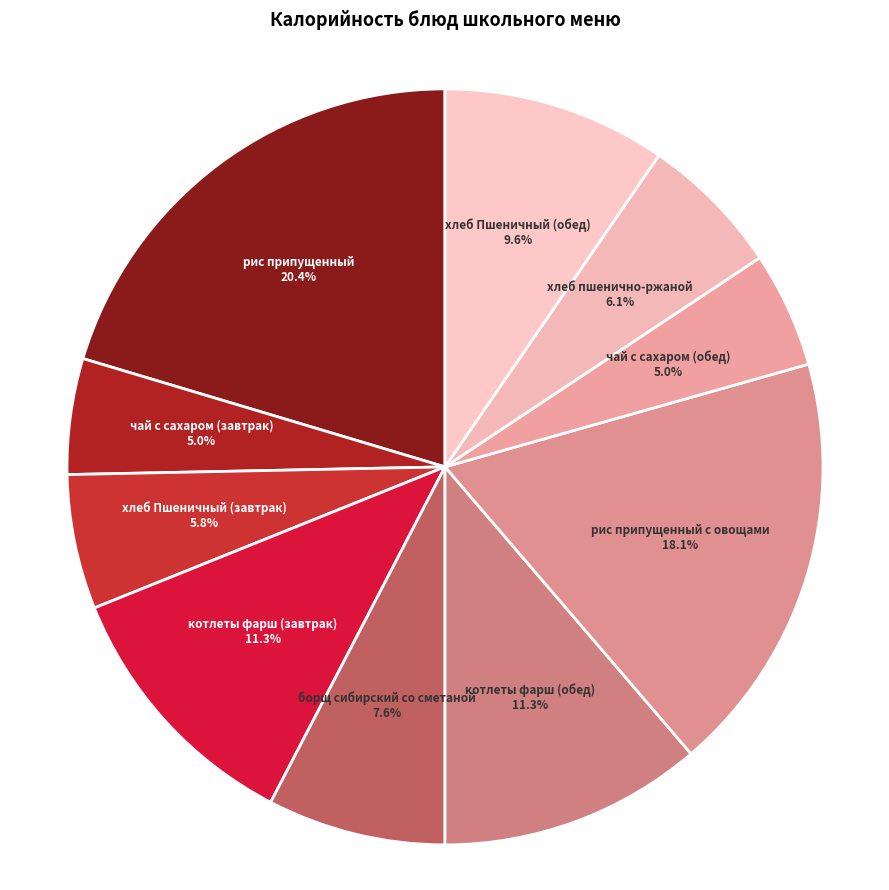

Does чай с сахаром (завтрак) account for over 50% of the chart?

No